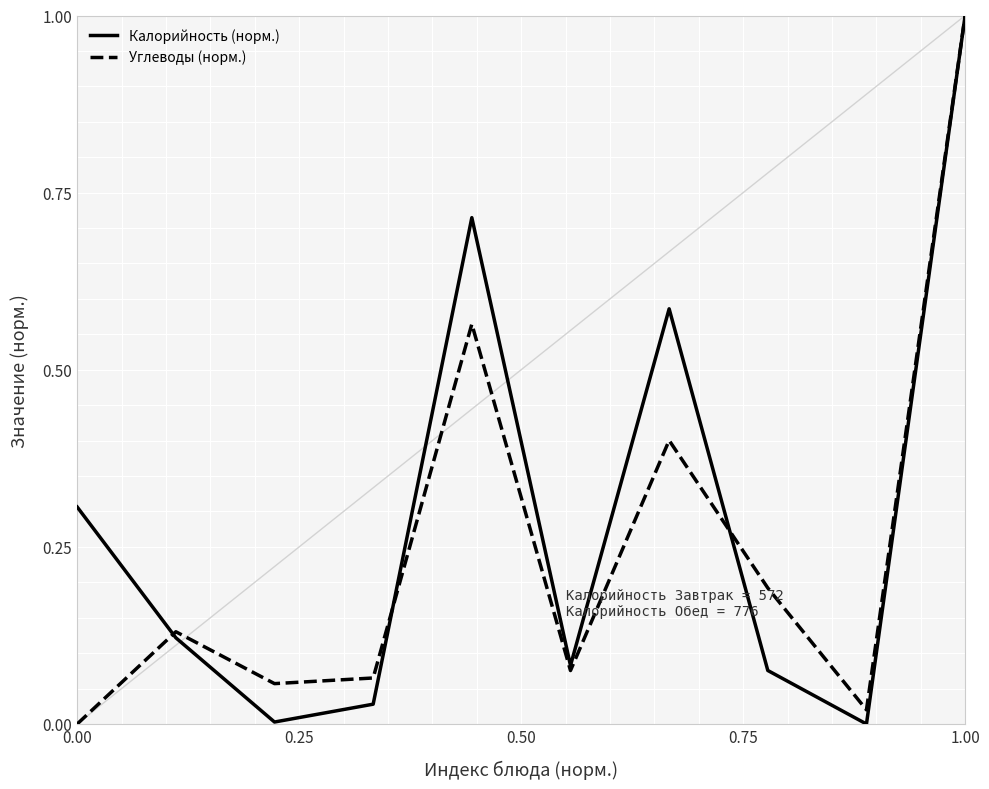

How many lines are shown in the chart?

2